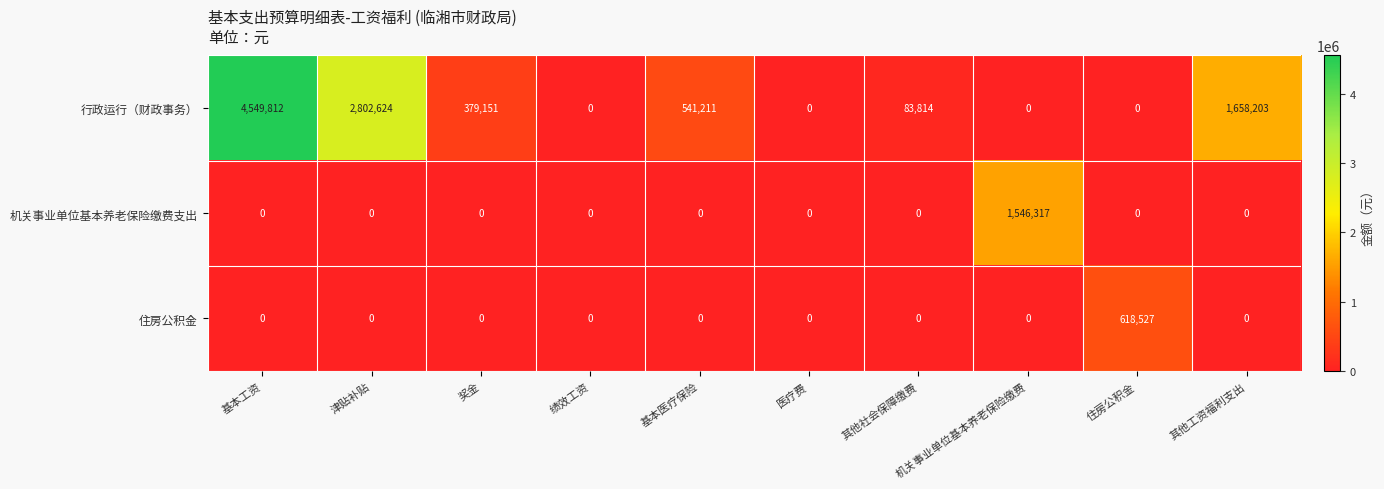

The value of 住房公积金 at 奖金 is 0. True or false?

True